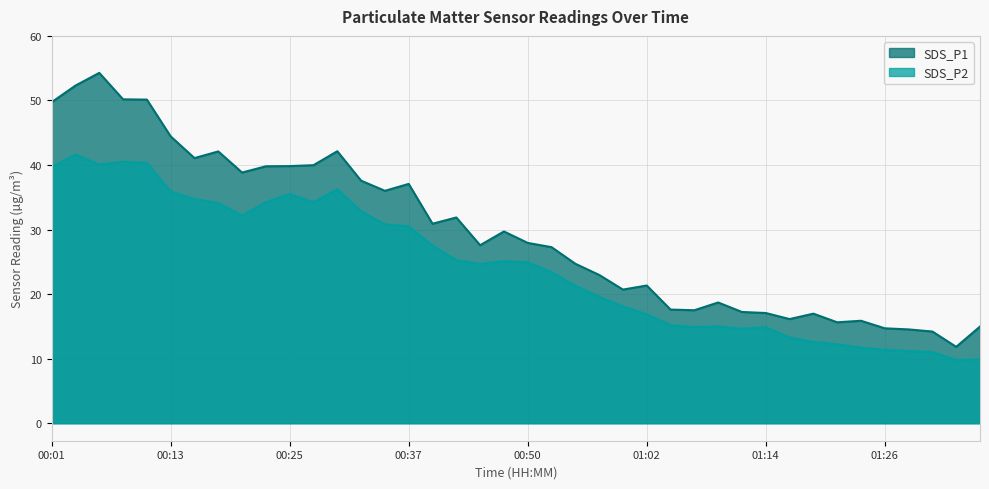

What is the average value of the SDS_P1 series?

29.6